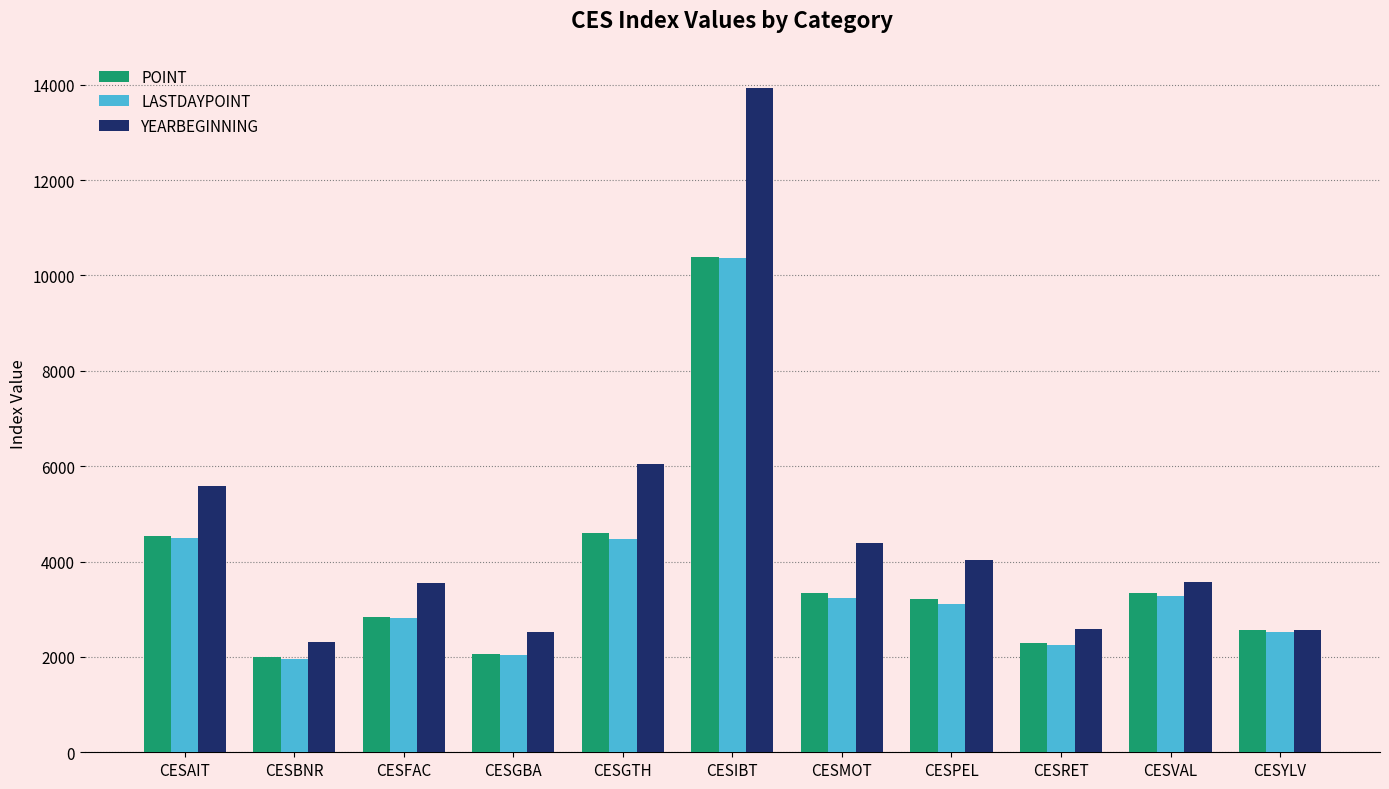

How many data points in POINT are less than 3210?

5